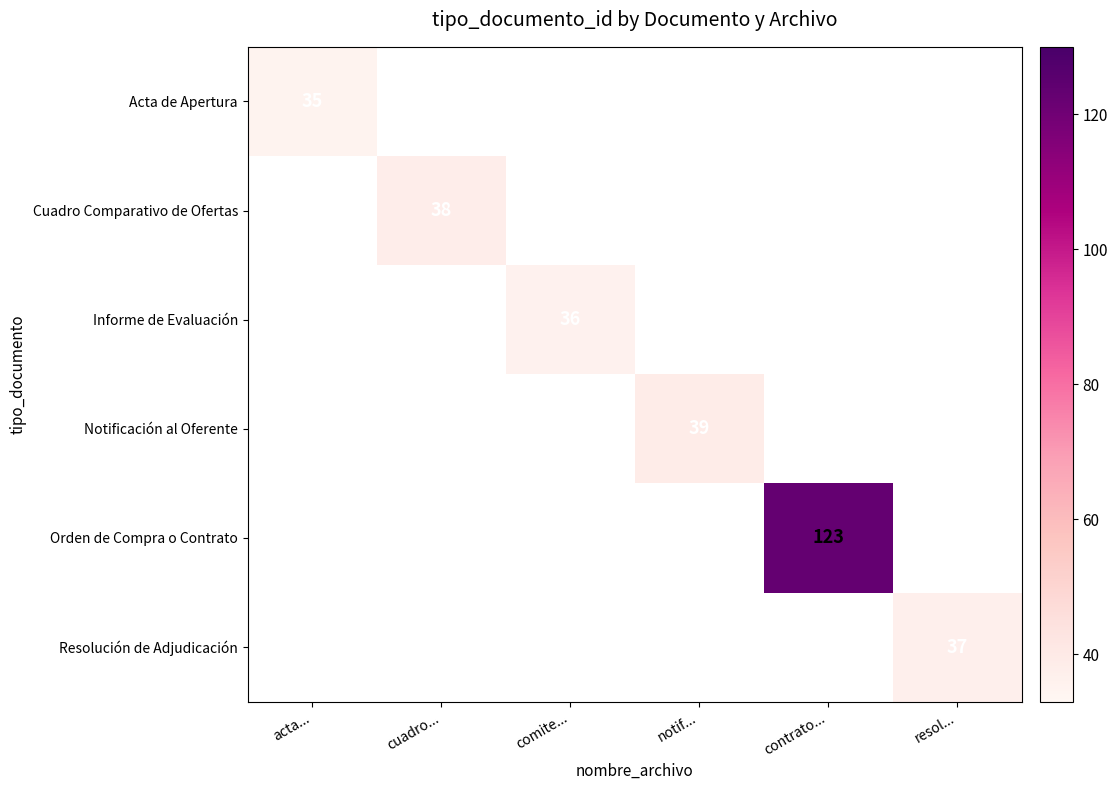

What is the smallest value displayed?

35.0